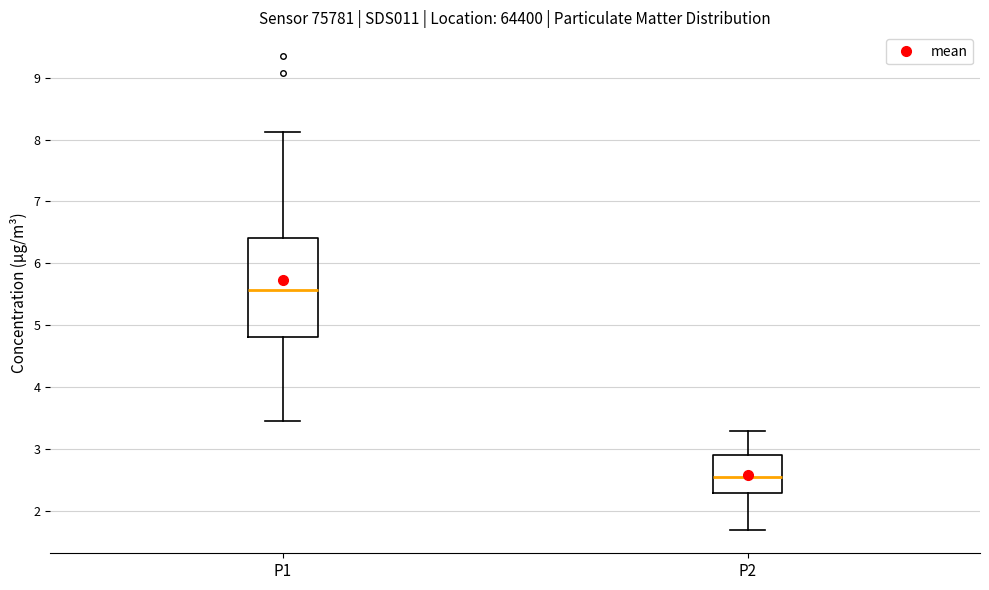

Comparing the boxes themselves (not the whiskers), which one is the tallest?

P1